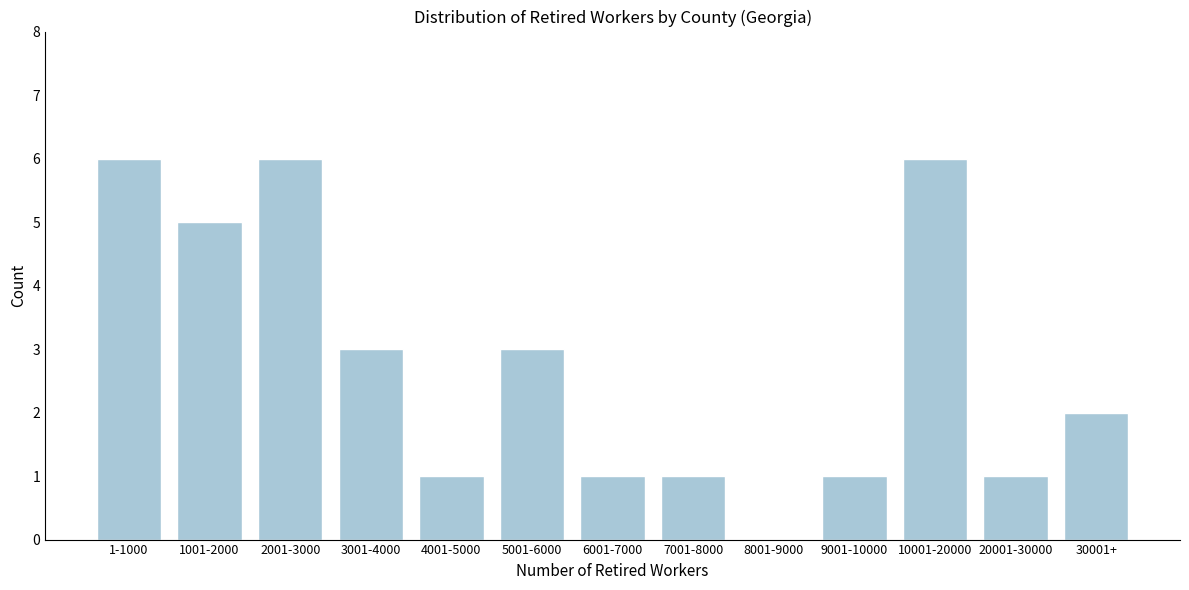

Reading left to right, what are all the values shown in this chart?

1-1000=6	1001-2000=5	2001-3000=6	3001-4000=3	4001-5000=1	5001-6000=3	6001-7000=1	7001-8000=1	8001-9000=0	9001-10000=1	10001-20000=6	20001-30000=1	30001+=2